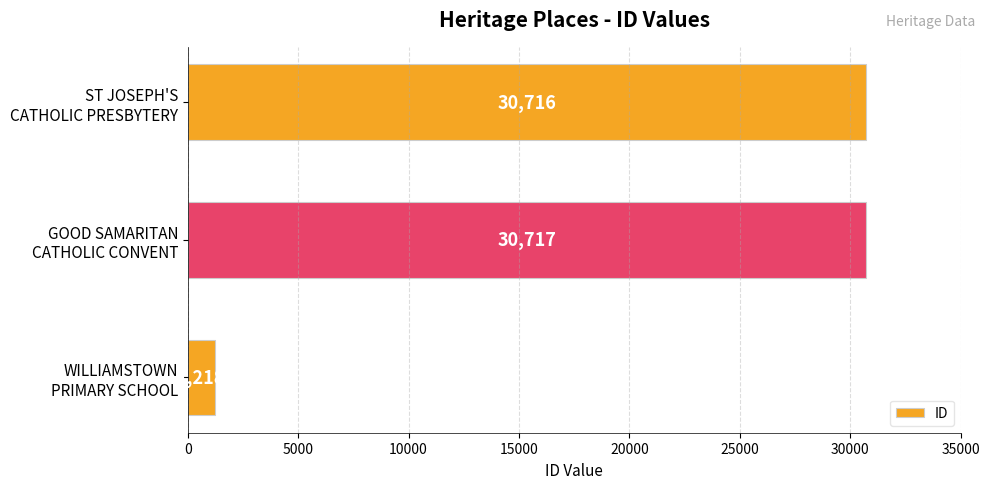

What is the minimum value shown in the chart?

1218